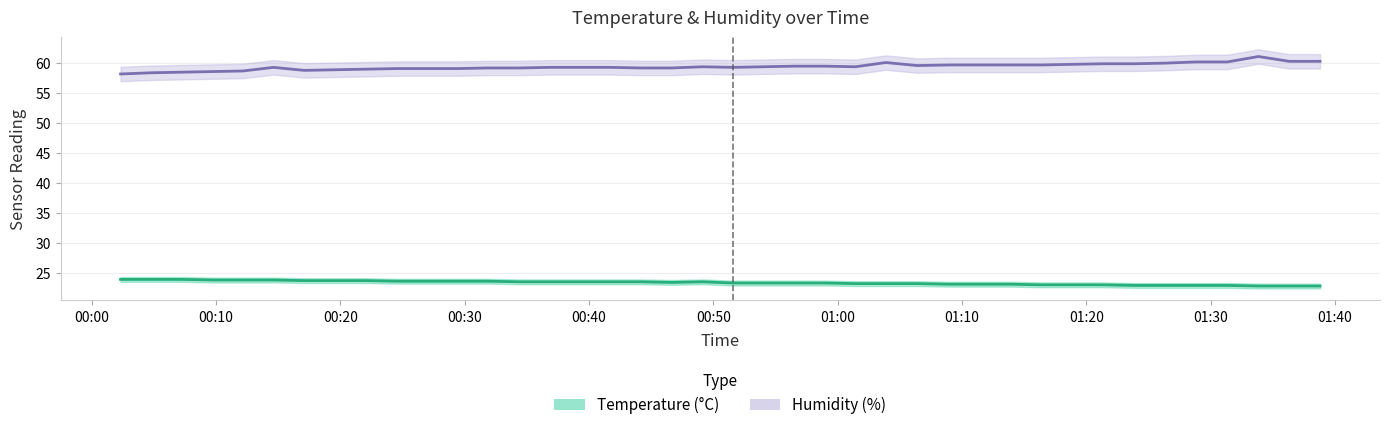

True or false: temperature has a value of 7.2 at 16.

False